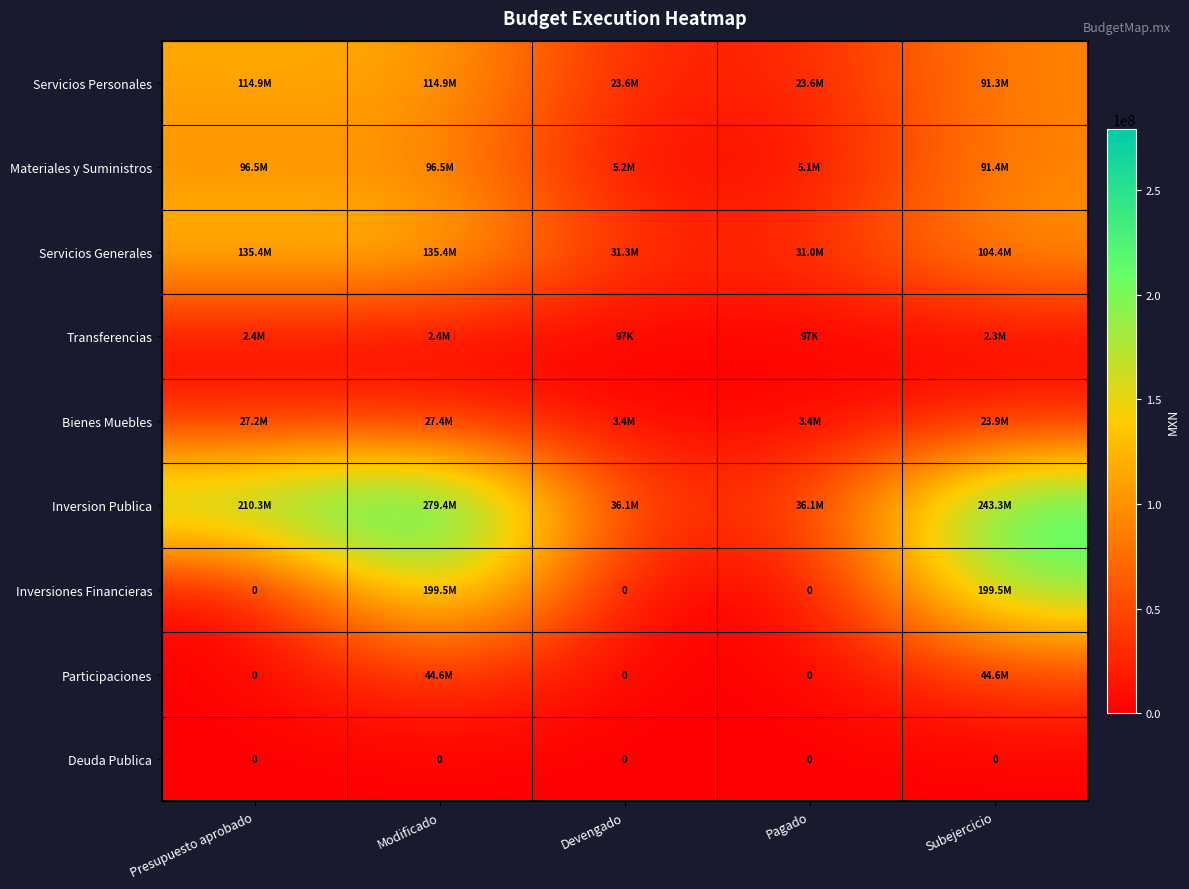

Rank the series by their maximum value, from lowest to highest.

Deuda Publica, Transferencias, Bienes Muebles, Participaciones, Materiales y Suministros, Servicios Personales, Servicios Generales, Inversiones Financieras, Inversion Publica